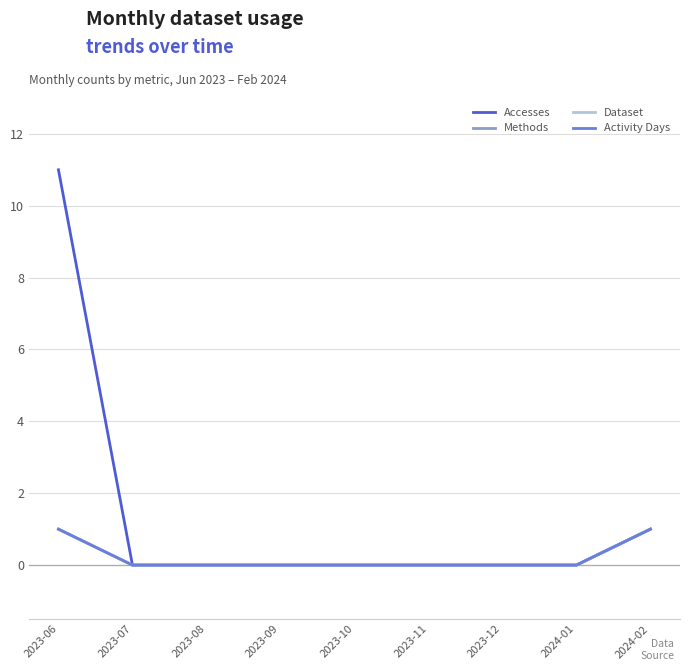

True or false: Accesses and Activity Days cross at least once.

False